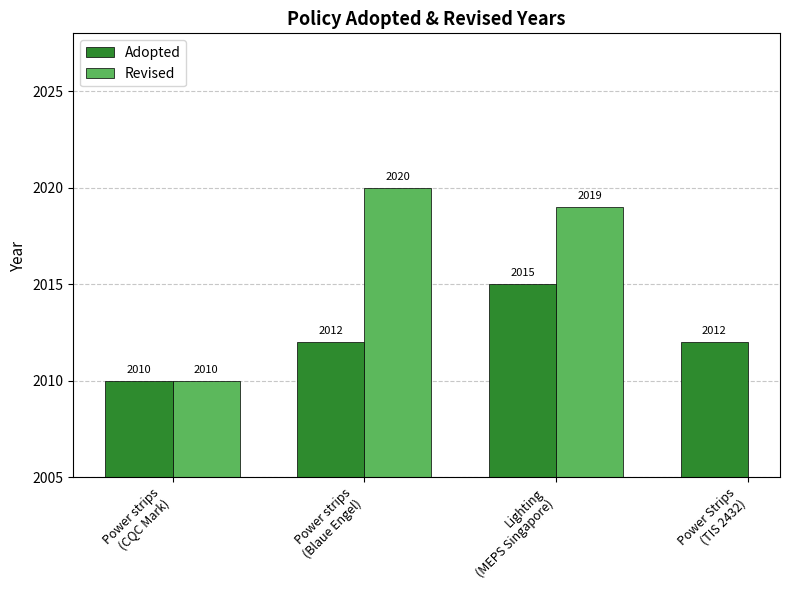

True or false: Revised has a value of 2019.0 at Lighting
(MEPS Singapore).

True